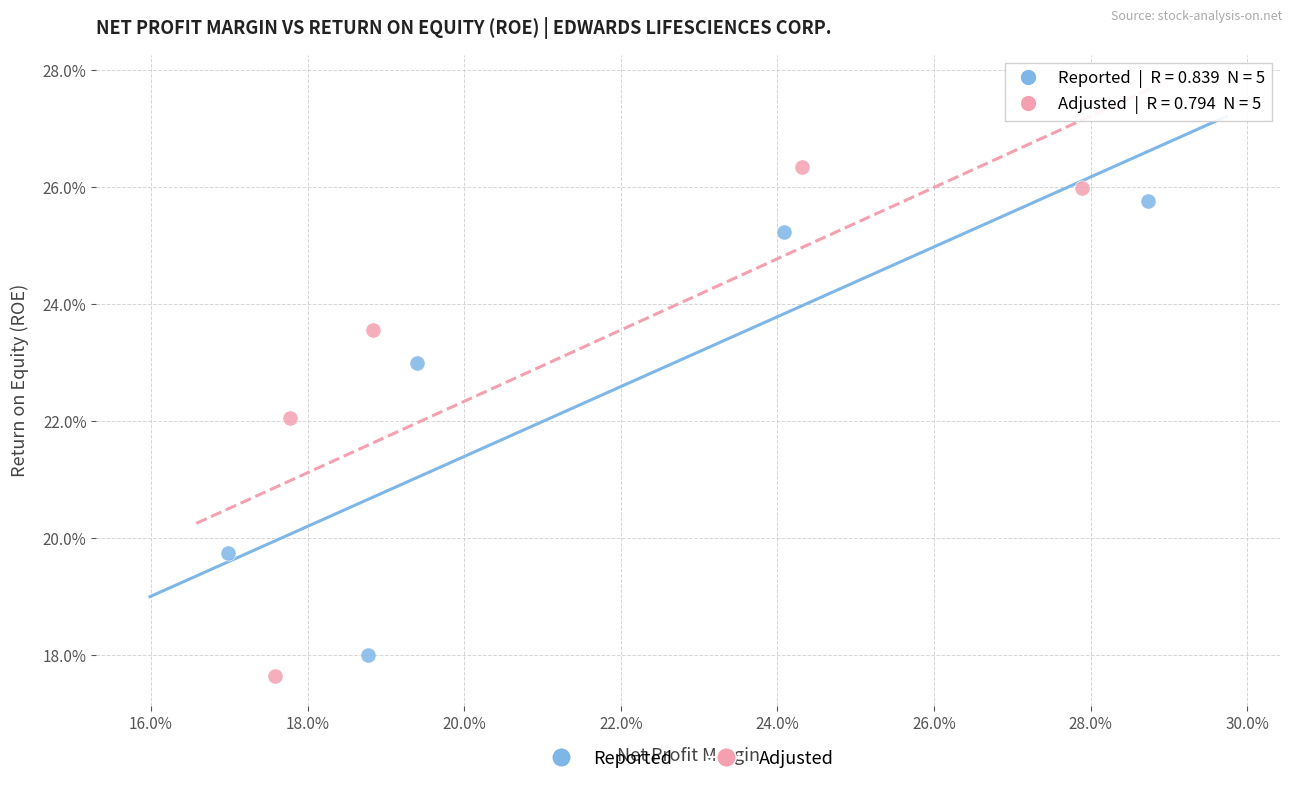

What are all the series names shown in the legend?

Reported, Adjusted